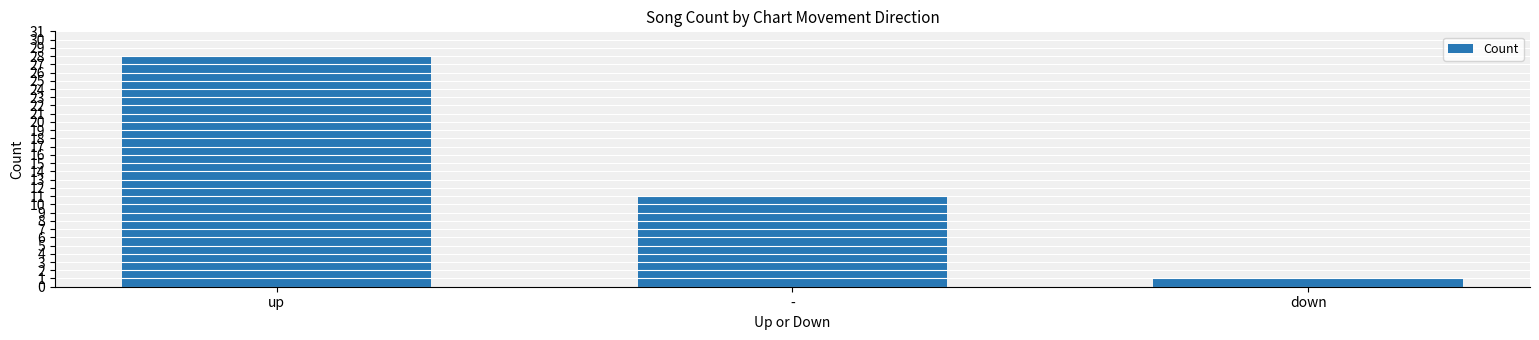

What is the difference between the maximum and minimum values?

27